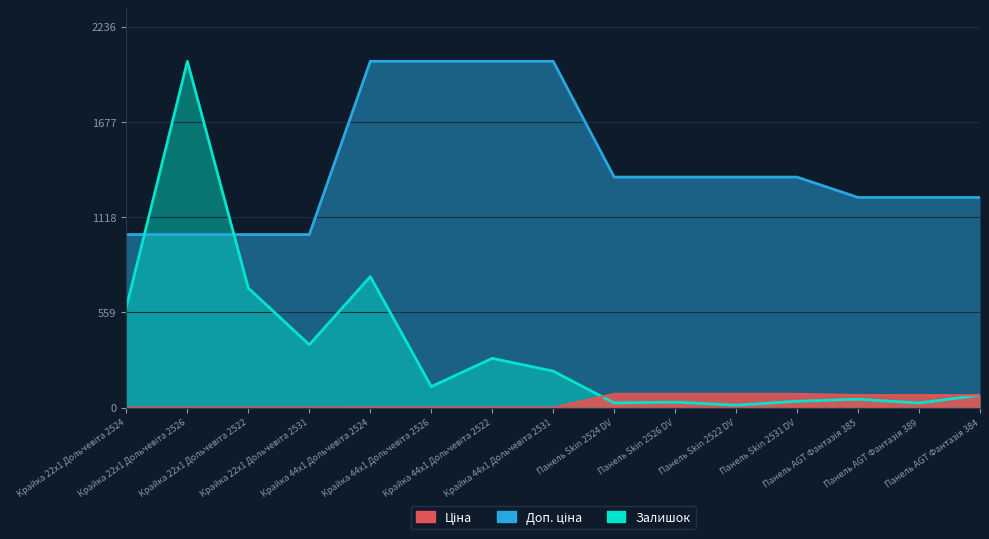

Reading right to left, list all the values displayed in this chart.

Ціна: 74.1	74.1	74.1	81.3	81.3	81.3	81.3	1.2	1.2	1.2	1.2	0.6	0.6	0.6	0.6
Доп. ціна: 1234.0	1234.0	1234.0	1353.5	1353.5	1353.5	1353.5	2033.0	2033.0	2033.0	2033.0	1016.5	1016.5	1016.5	1016.5
Залишок: 74.0	28.0	50.0	38.0	15.0	33.0	28.0	215.0	290.0	124.0	770.0	370.0	702.0	2033.0	592.0